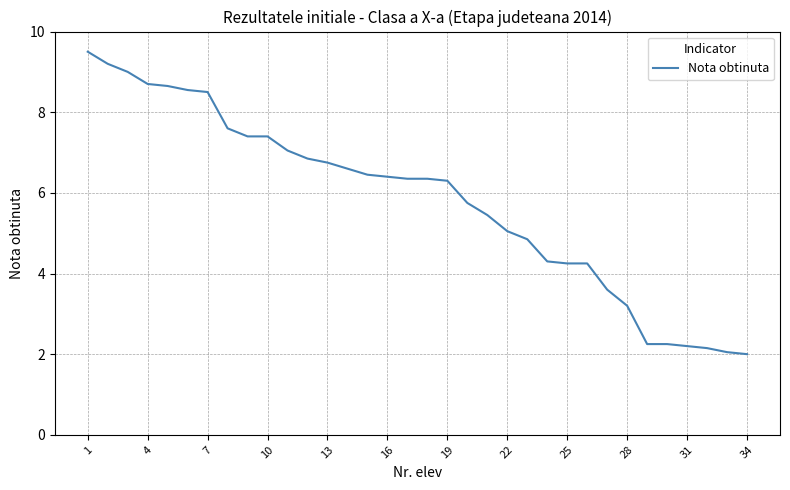

What is the difference between the maximum and minimum values?

7.5